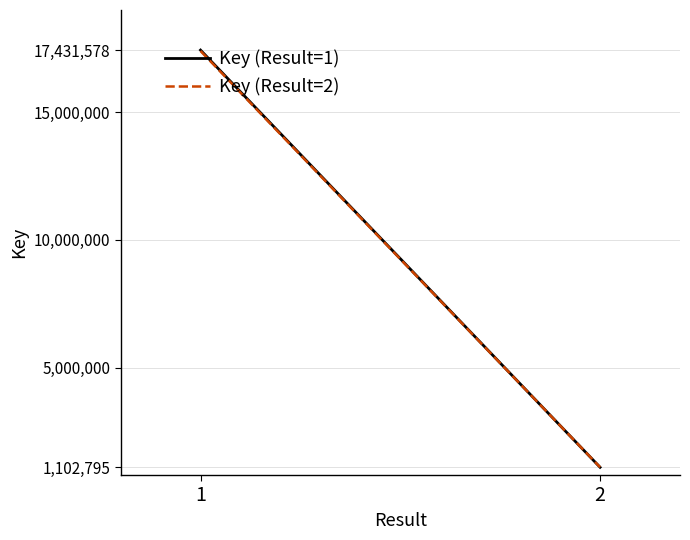

Which series has the largest total across all categories?

Key (Result=1)